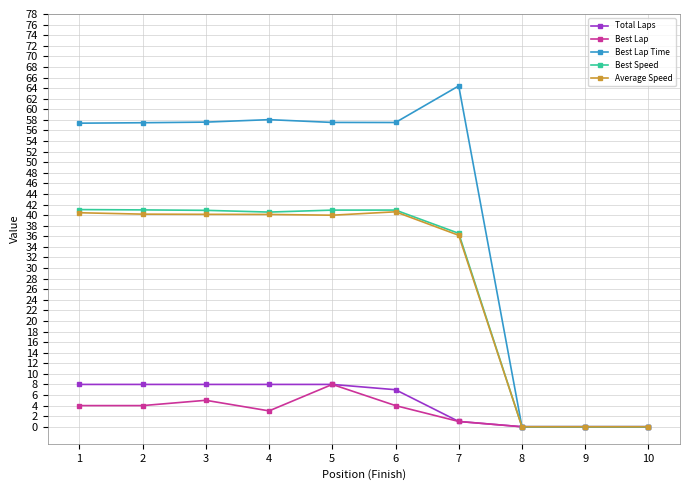

True or false: Average Speed has a value of 9.9 at 2.

False